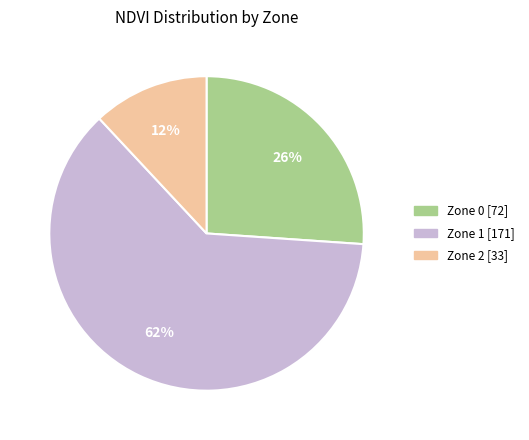

To the nearest percent, what is the combined percentage of Zone 2 and Zone 0?

38%